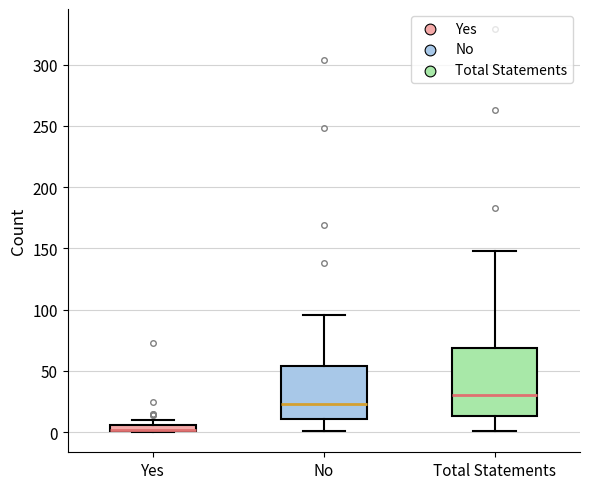

Where is the upper edge of the box for Yes on the y-axis? The values are not printed on the chart, so give them approximately, as read against the axis.

5